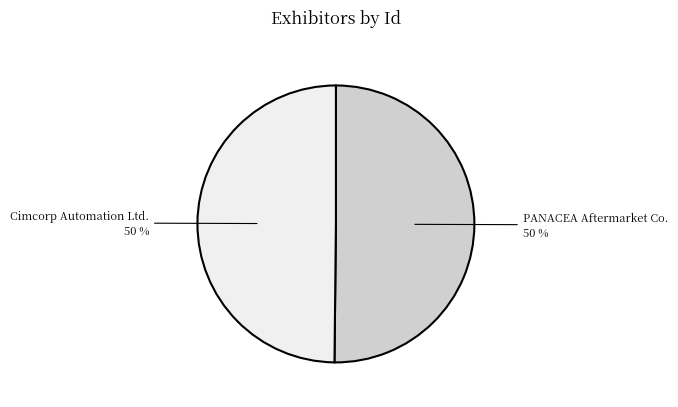

To the nearest percent, what is the average slice percentage?

50%